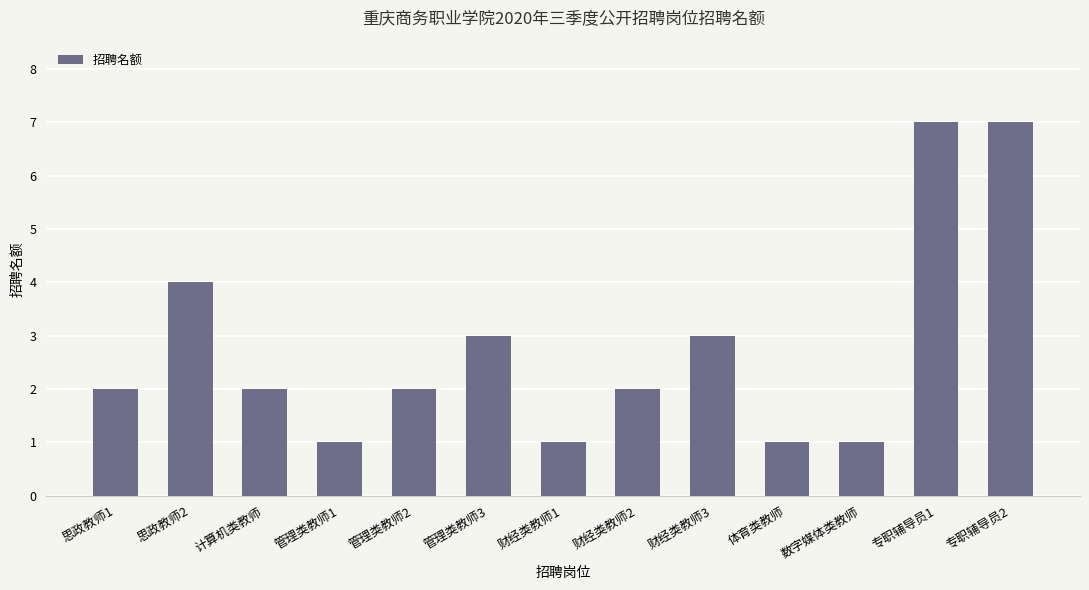

The value at 数字媒体类教师 is 1. True or false?

True